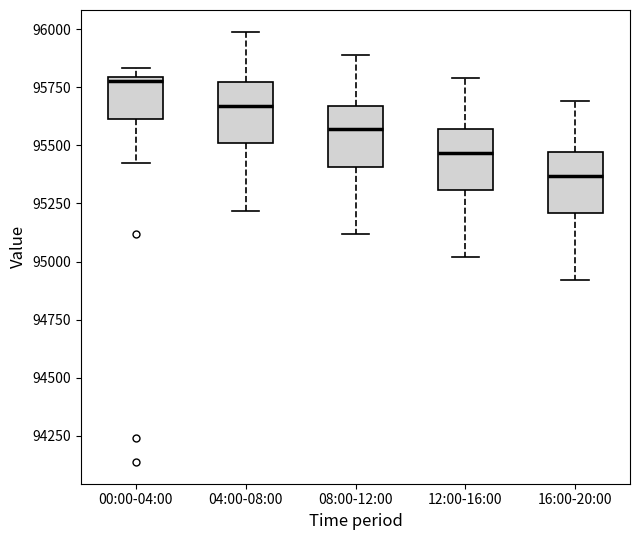

Where is the lower edge of the box for 00:00-04:00 on the y-axis? The values are not printed on the chart, so give them approximately, as read against the axis.

95600